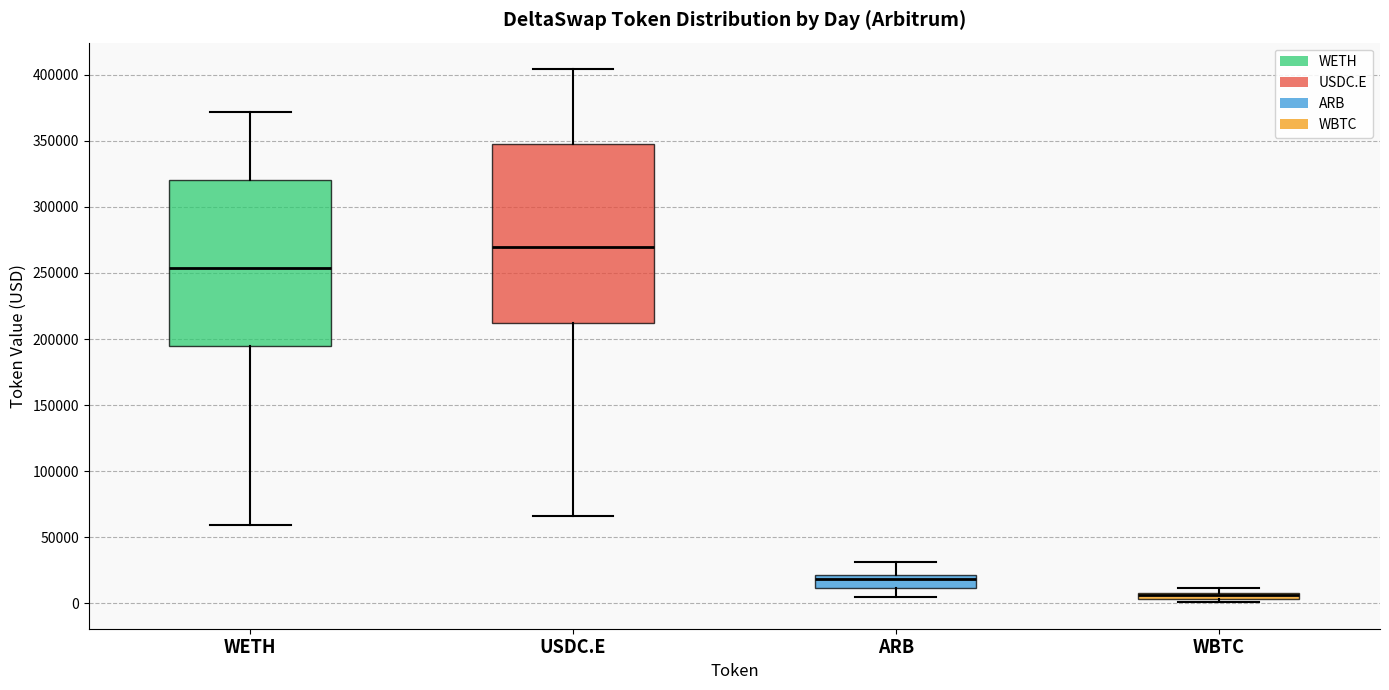

Where does the upper whisker of the box for USDC.E end on the y-axis? The values are not printed on the chart, so give them approximately, as read against the axis.

405000